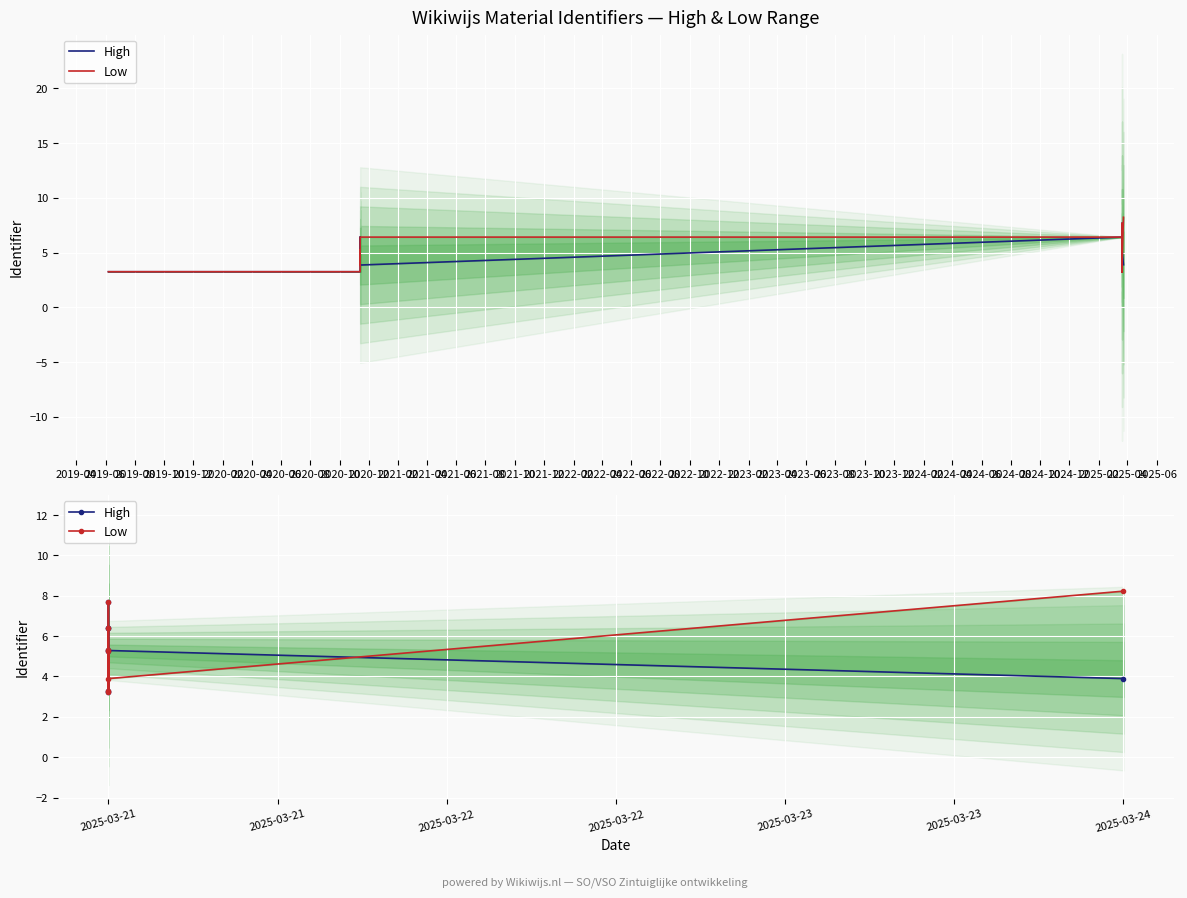

What is the value of the Low point at the 8th from the left?

8.2